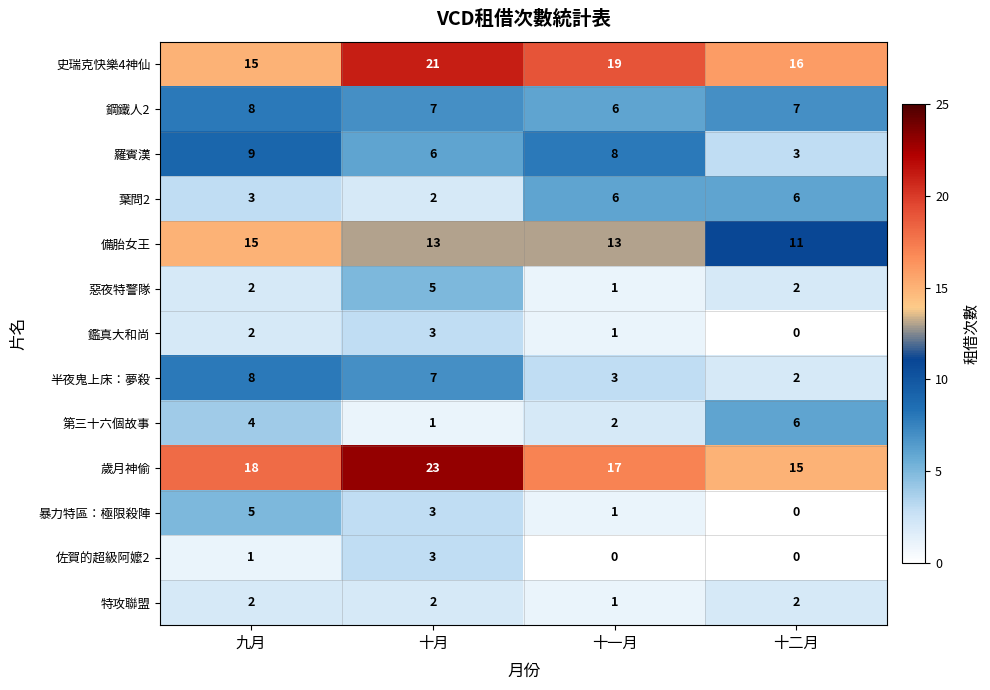

What is the sum of the 第三十六個故事 values at 十月 and 十一月?

3